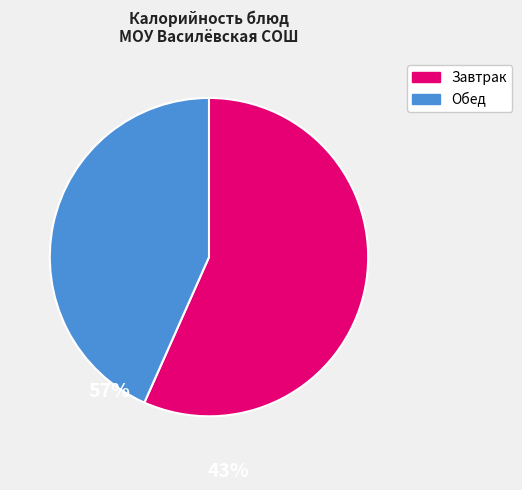

Count the number of slices in the pie.

2